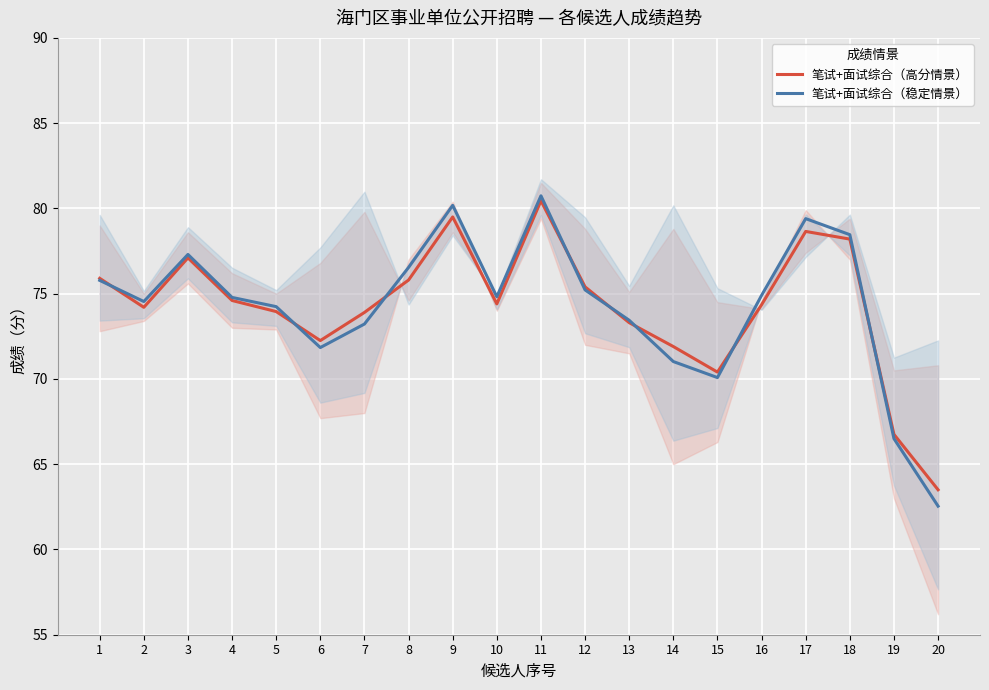

How many values in the 笔试+面试综合（高分情景） series exceed 74?

12